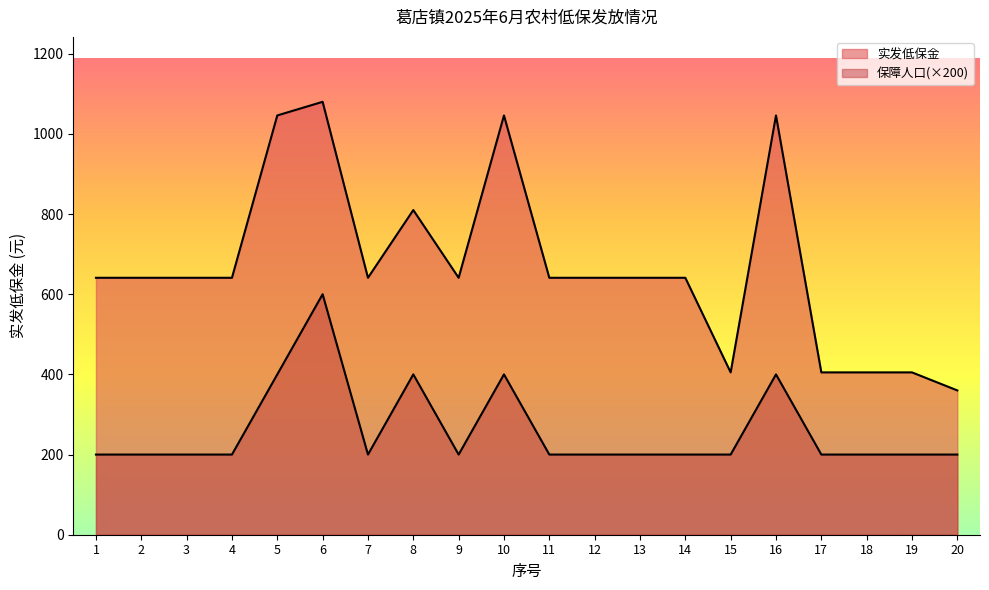

What are all the series names shown in the legend?

实发低保金, 保障人口